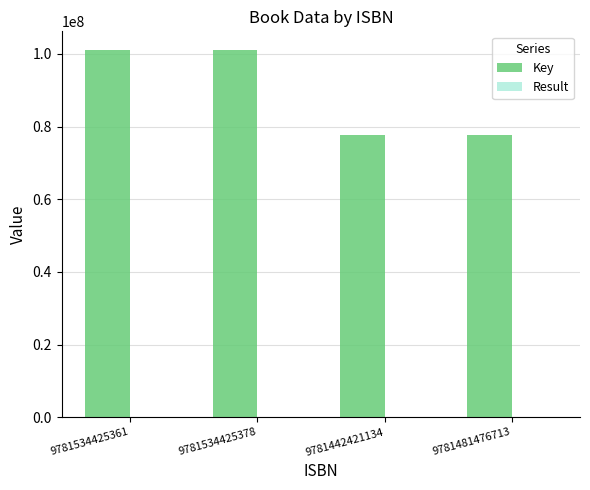

Is it true that Key equals 117585125 at 9781481476713?

False